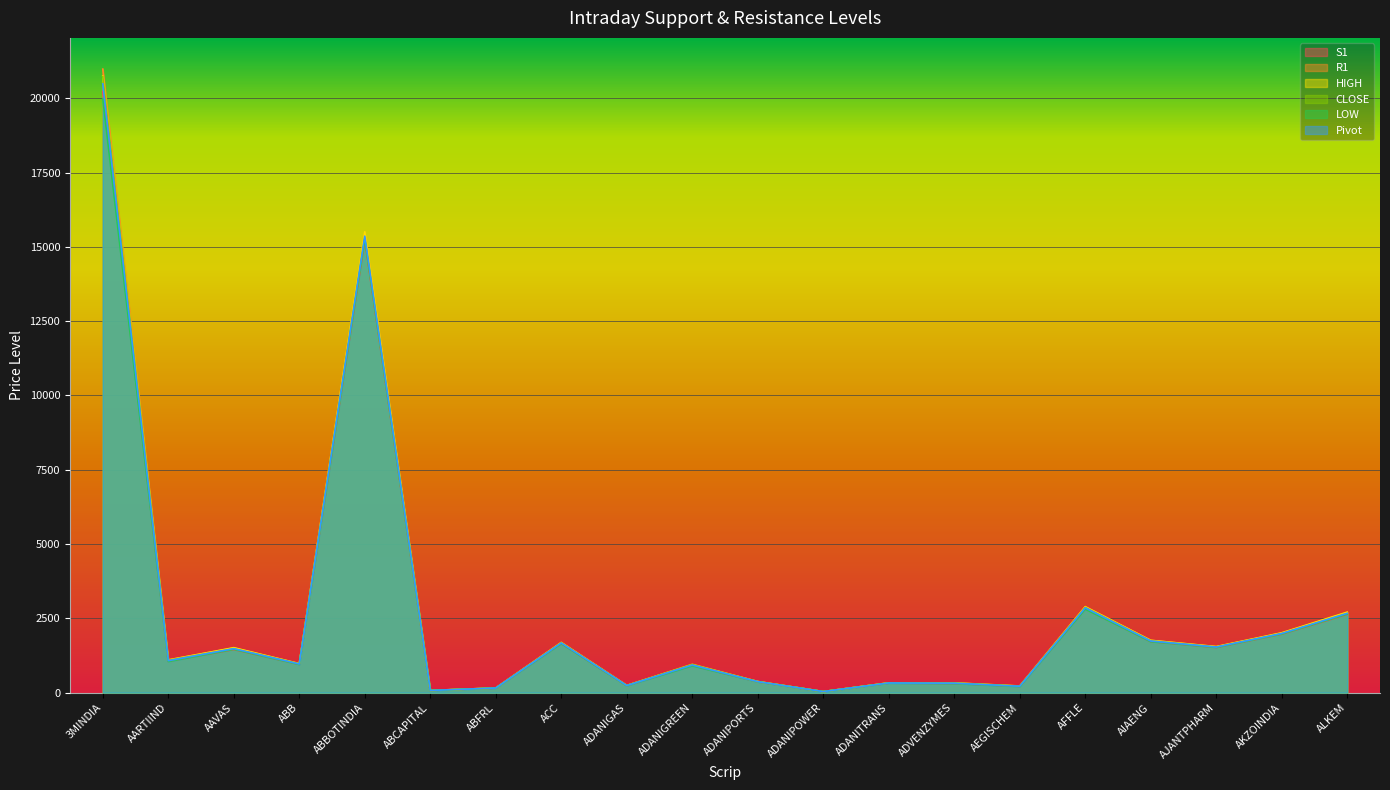

True or false: CLOSE has a value of 1674.9 at ACC.

True